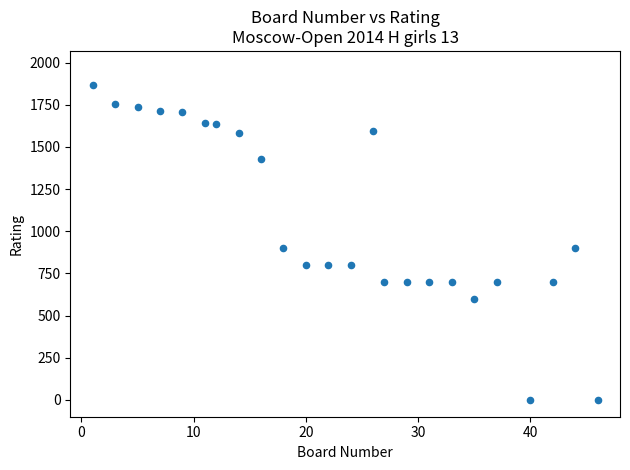

What is the range of X values (max minus min)?

45